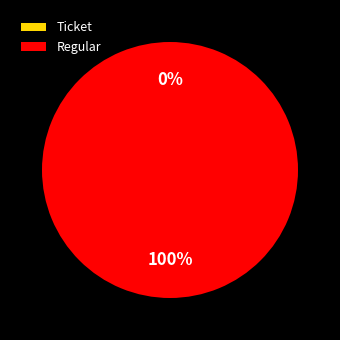

Rank the categories by value from lowest to highest.

Ticket, Regular